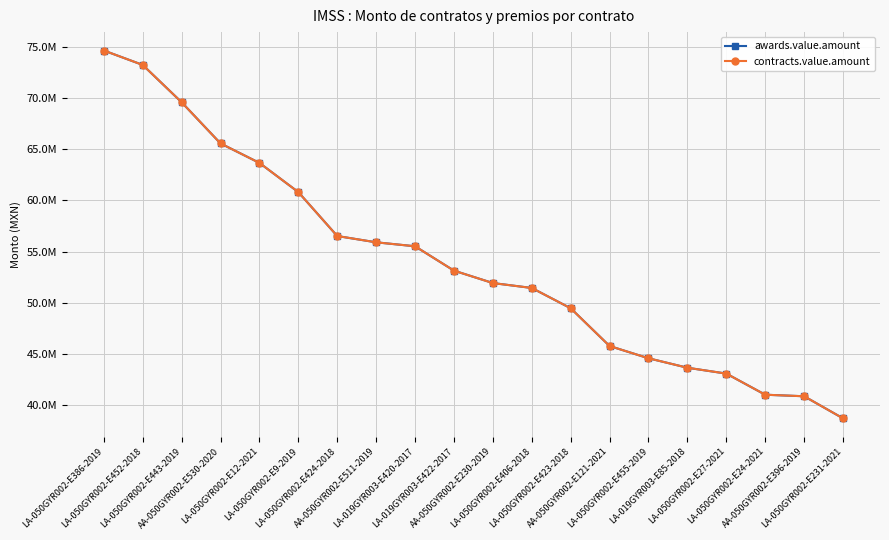

True or false: awards.value.amount and contracts.value.amount intersect in this chart.

False